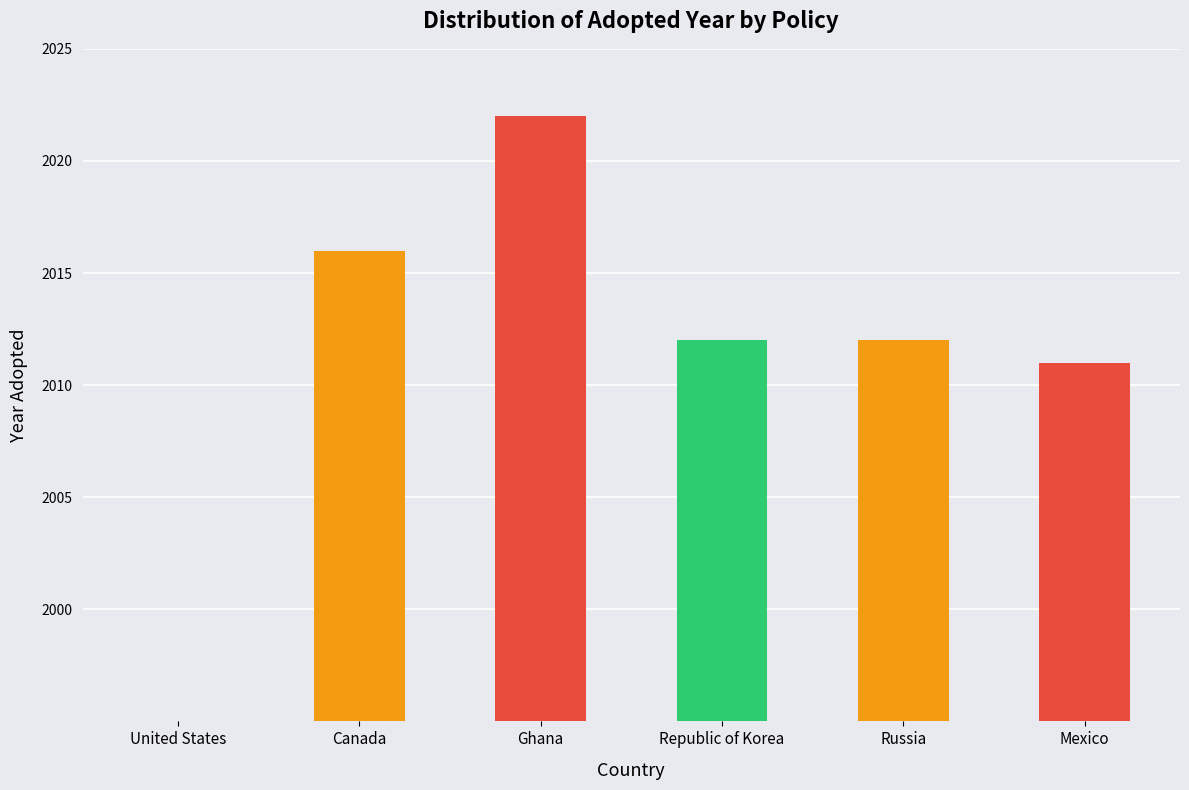

True or false: the data shows 3044 at Electricity.

False